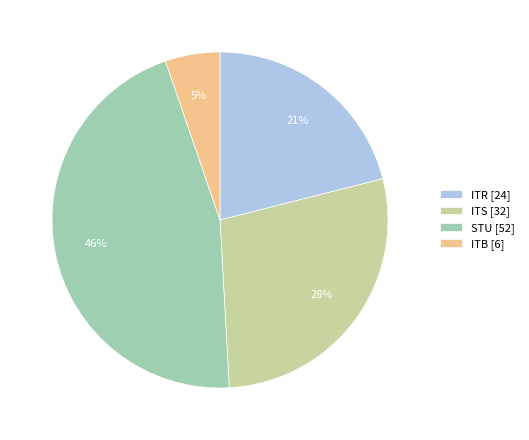

How many segments does this pie chart have?

4